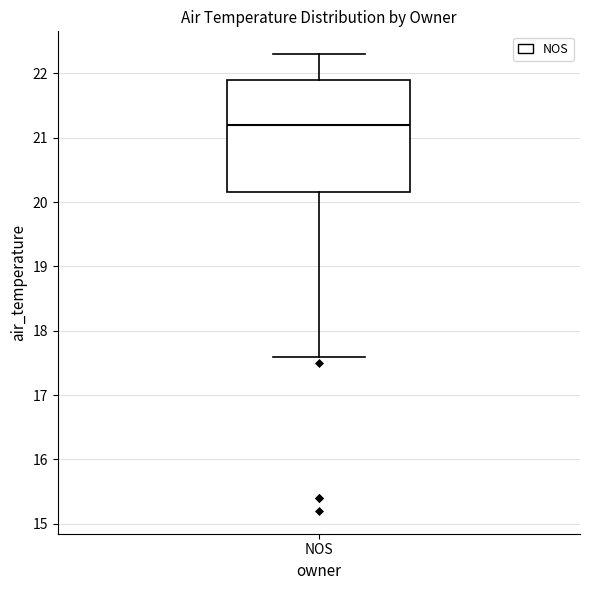

Where does the median line of the box for NOS sit on the y-axis? The values are not printed on the chart, so give them approximately, as read against the axis.

21.2